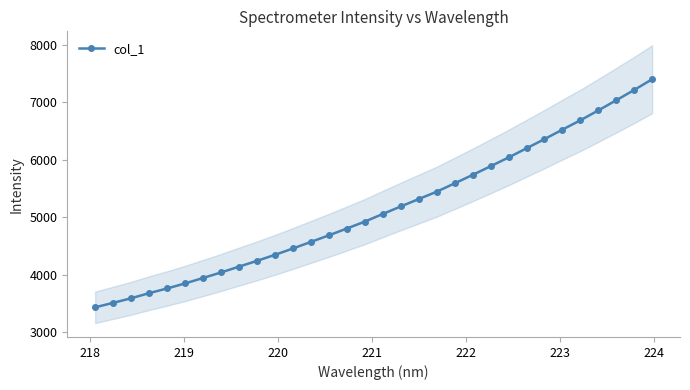

What is the minimum value for col_1?

3429.0